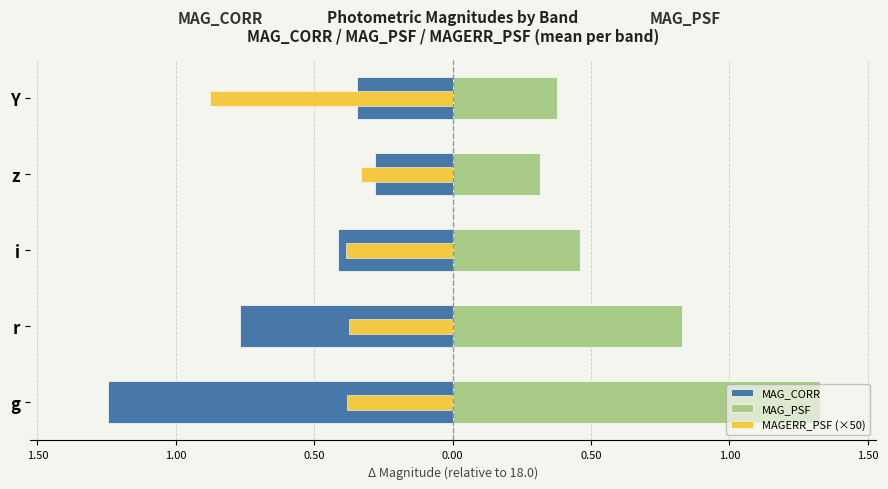

How many groups of bars are there?

5